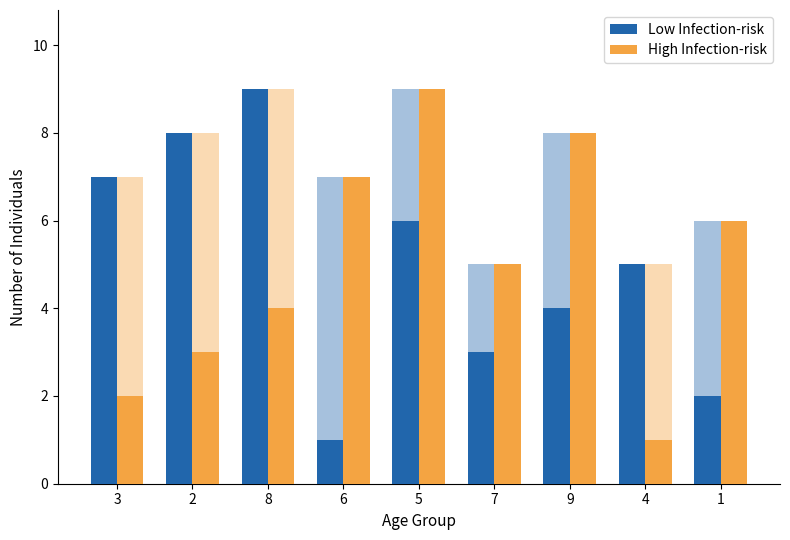

How many categories are shown in the chart?

9